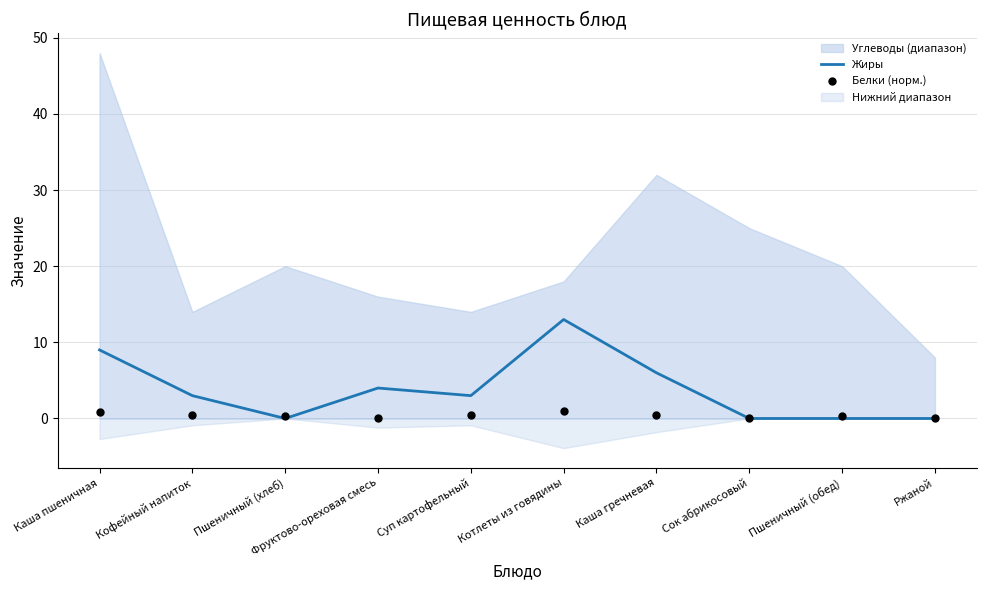

At which category is the sum across all series the highest?

Котлеты из говядины